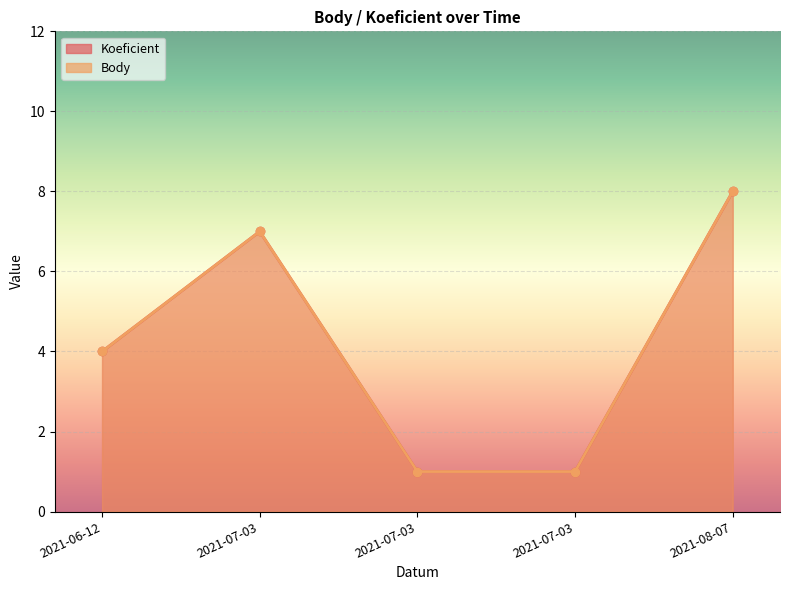

What is the label of the 1st point from the right?

2021-08-07